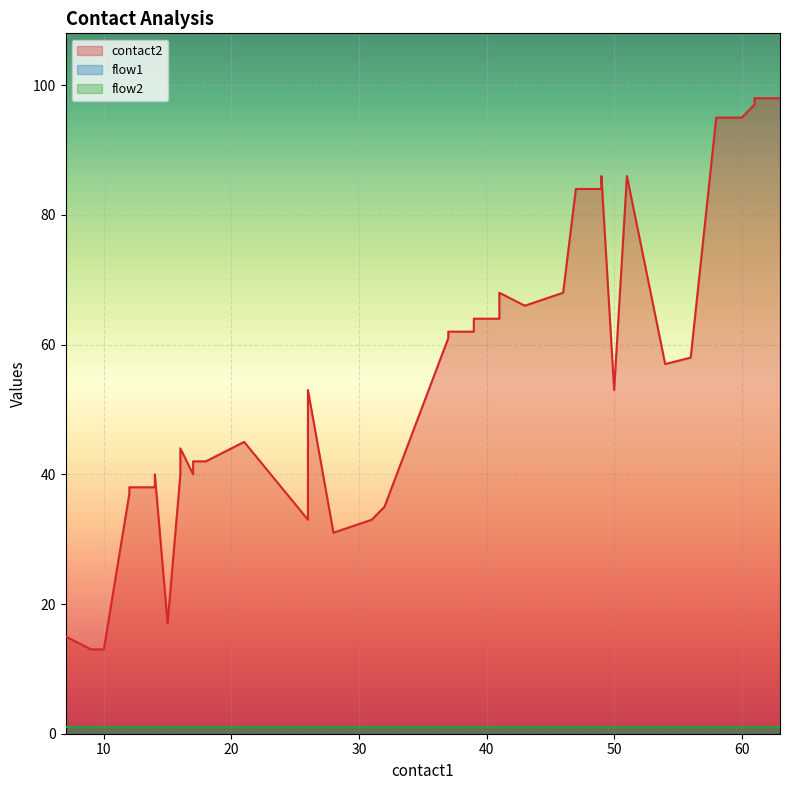

Which series has the largest range (max minus min)?

contact2